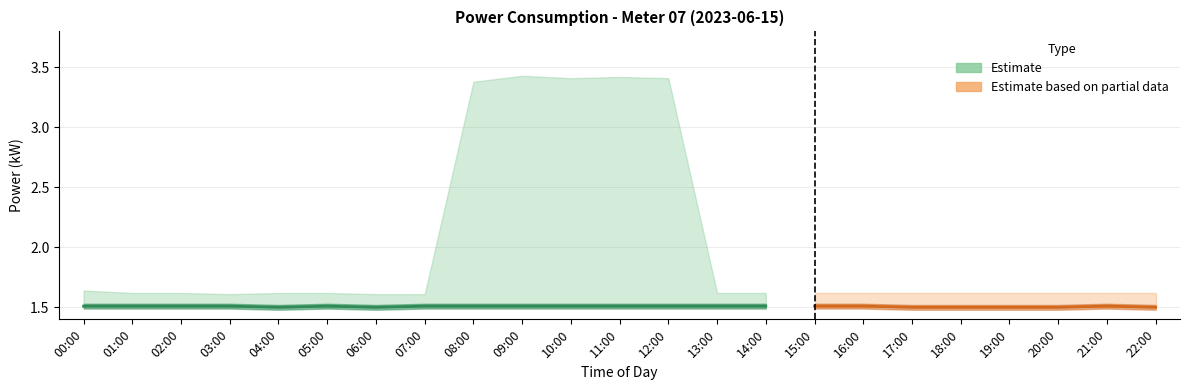

True or false: power_upper and power_lower cross at least once.

False